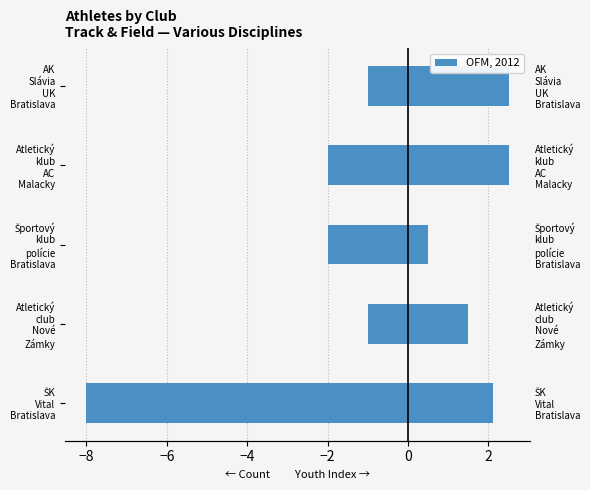

What is the minimum value shown in the chart?

-8.0